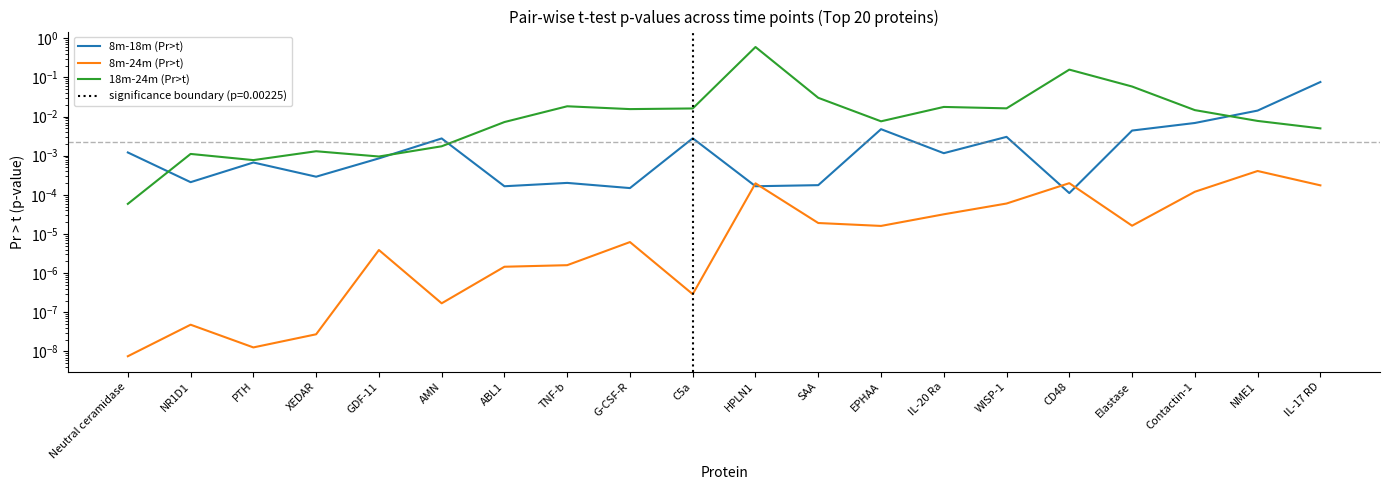

What are all the series names shown in the legend?

8m-18m (Pr>t), 8m-24m (Pr>t), 18m-24m (Pr>t)